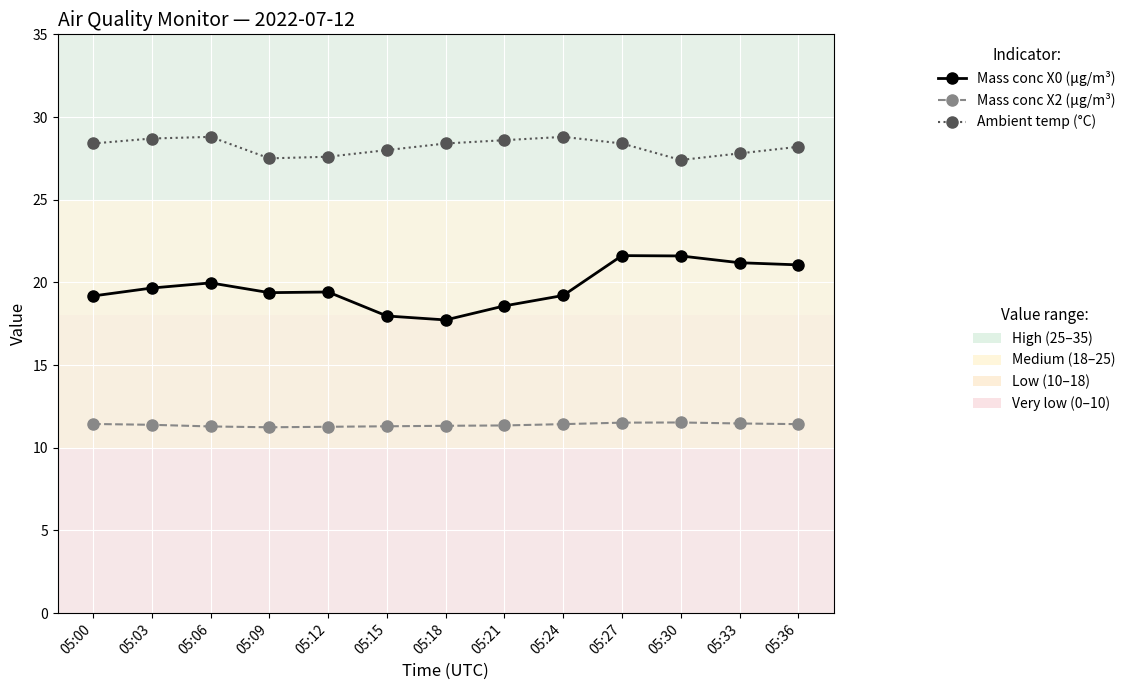

What is the difference between the highest and lowest values at 05:36?

16.8